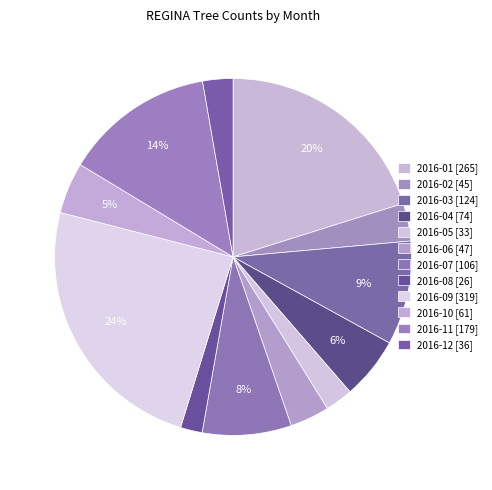

Which has a higher value, 2016-10 or 2016-12?

2016-10